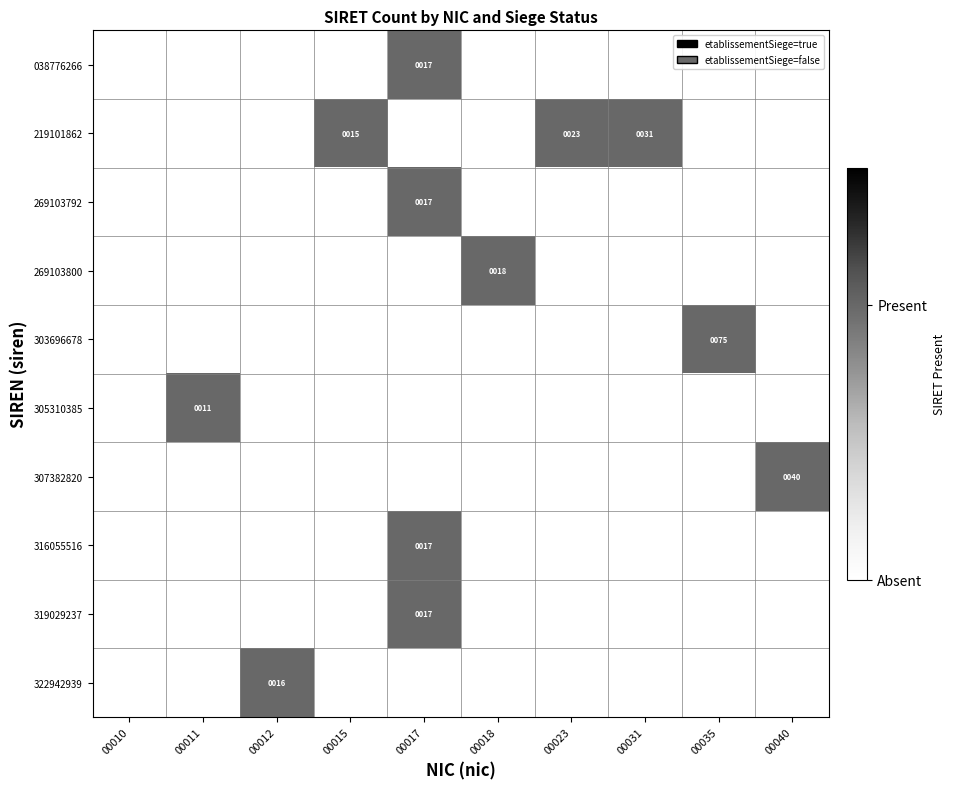

The value of 219101862 at 00023 is 23. True or false?

True